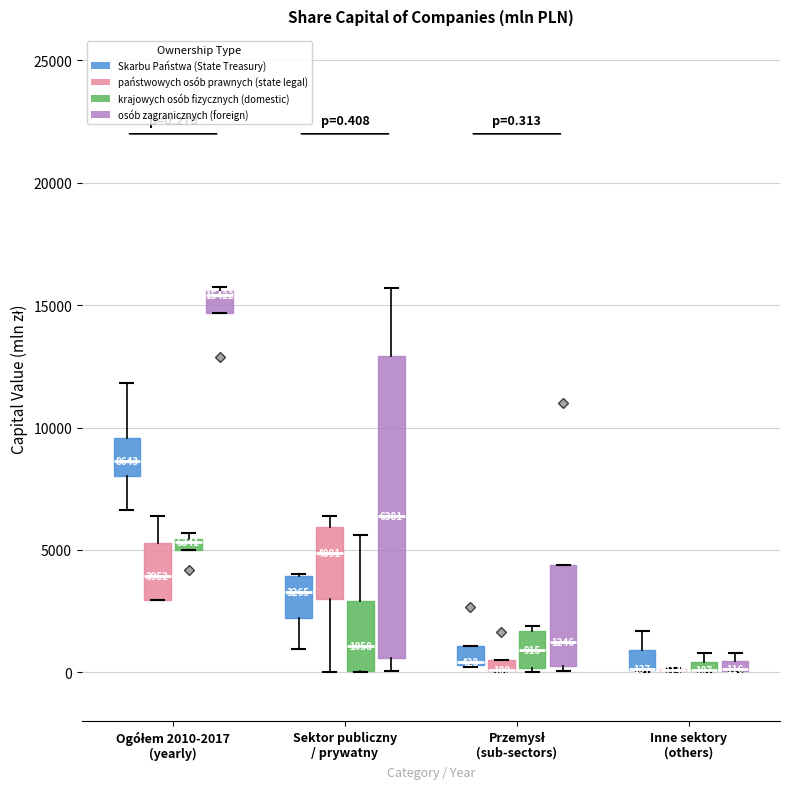

Which box is the tallest, from its lower edge to its upper edge?

Sektor publiczny / prywatny (osób zagranicznych (foreign))